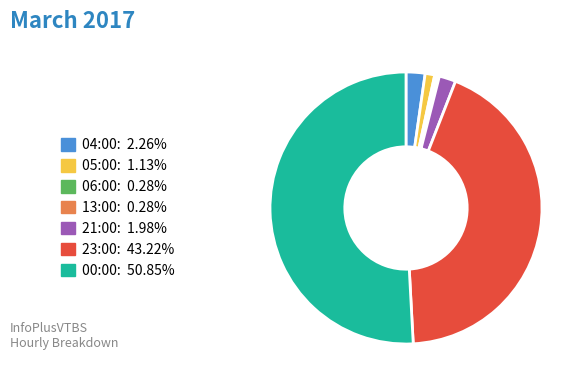

Which has a higher value, 05:00 or 21:00?

21:00